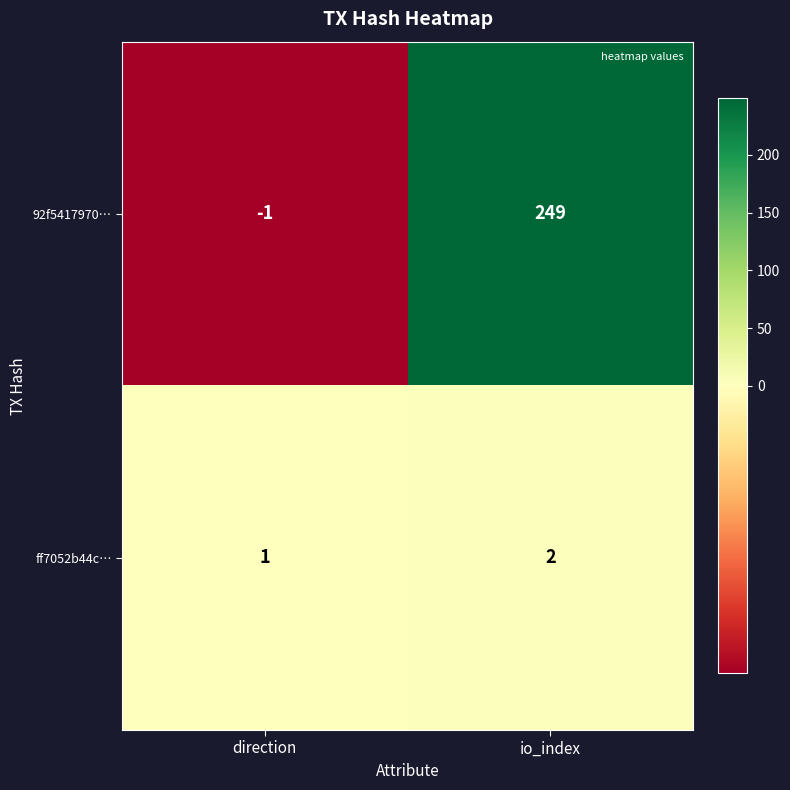

How many positive values does the 92f5417970… series have?

1